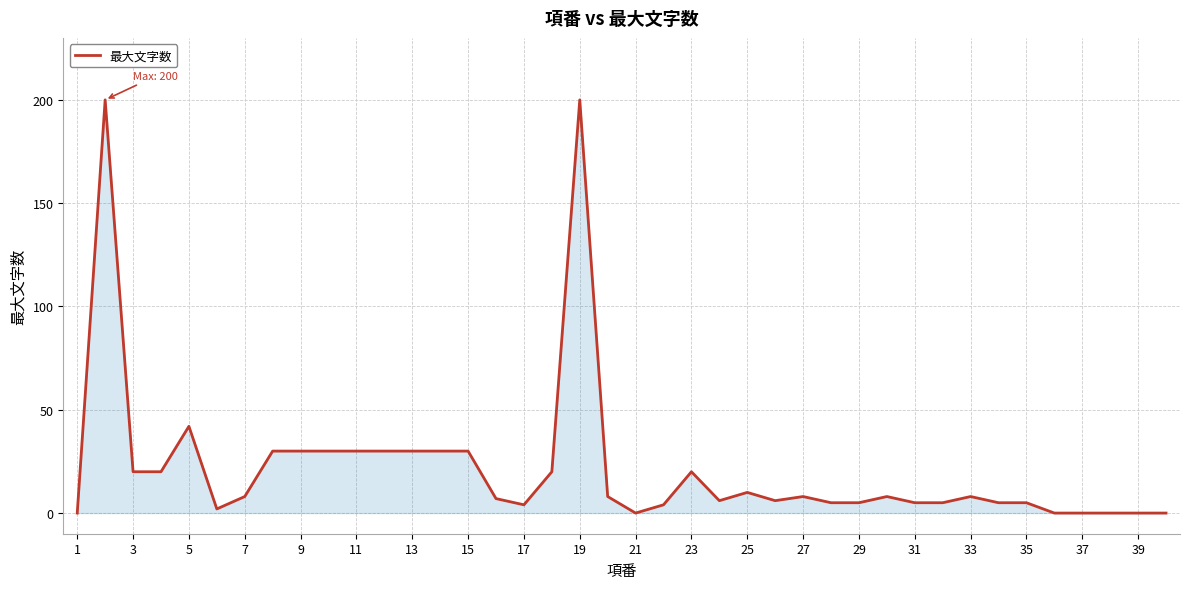

What is the greatest value displayed?

200